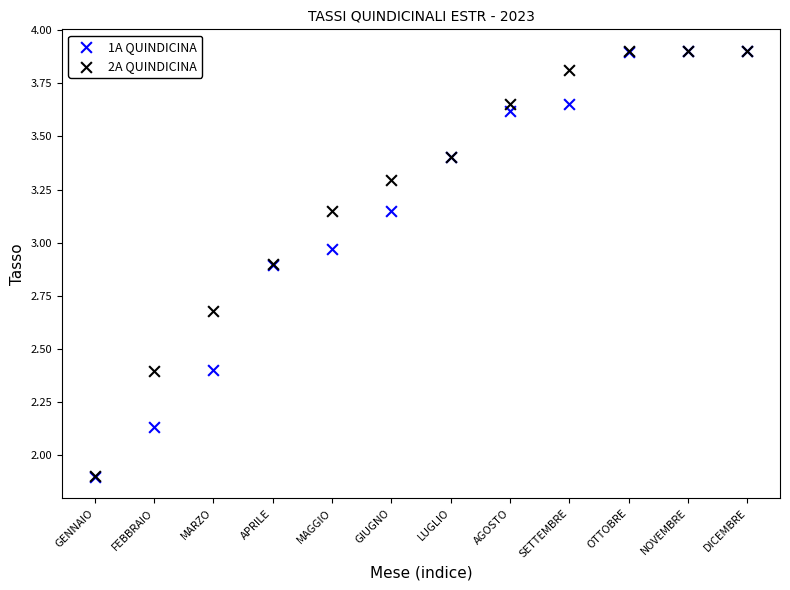

What are all the series names shown in the legend?

1A QUINDICINA, 2A QUINDICINA